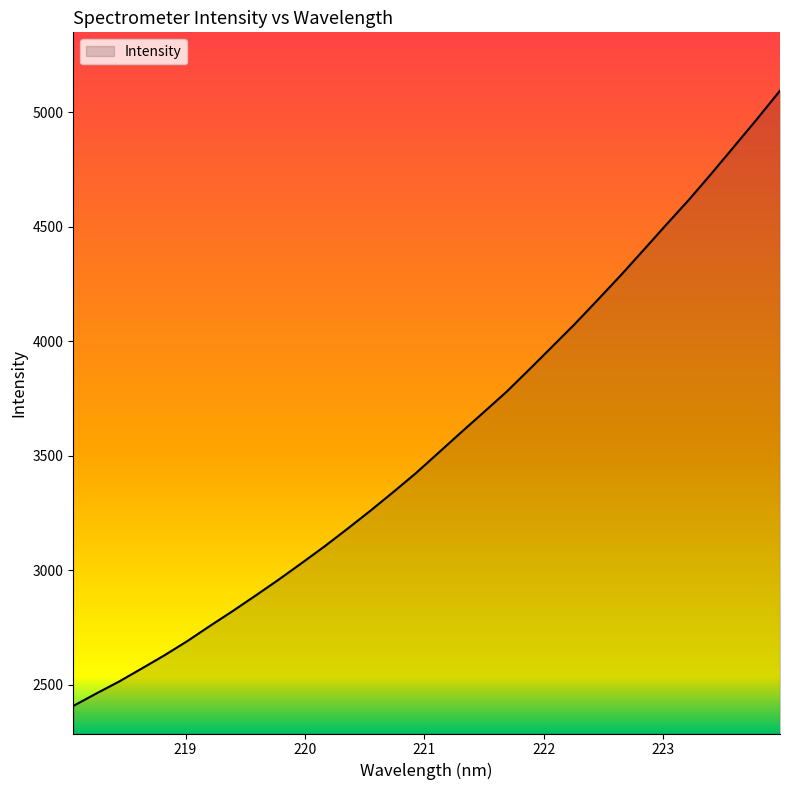

What is the smallest value displayed?

2407.0